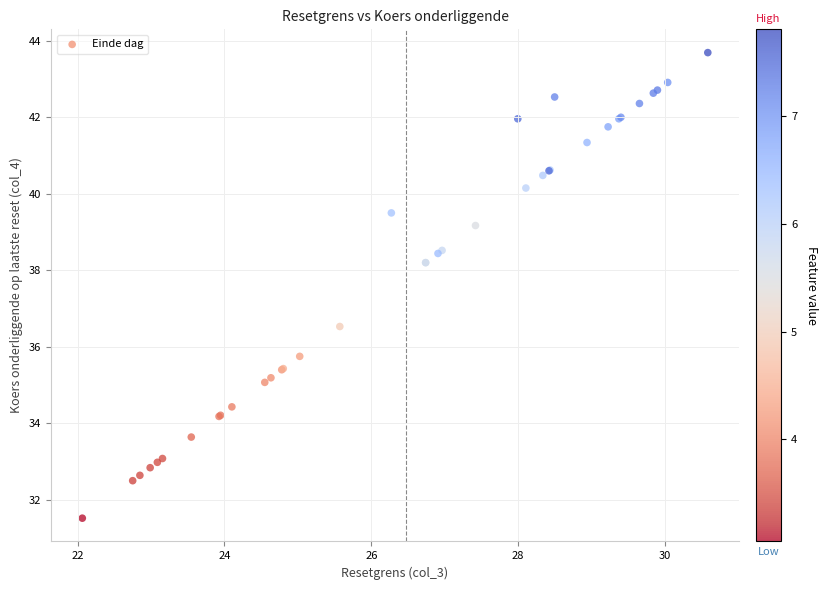

What Y value in the scatter plot is closest to 37?

36.5